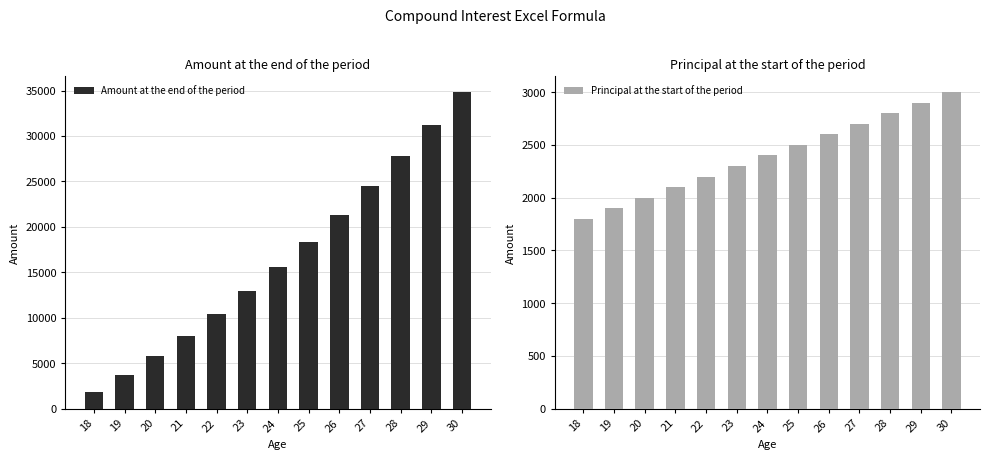

Rank the series by their average value, from lowest to highest.

Principal at the start of the period, Amount at the end of the period